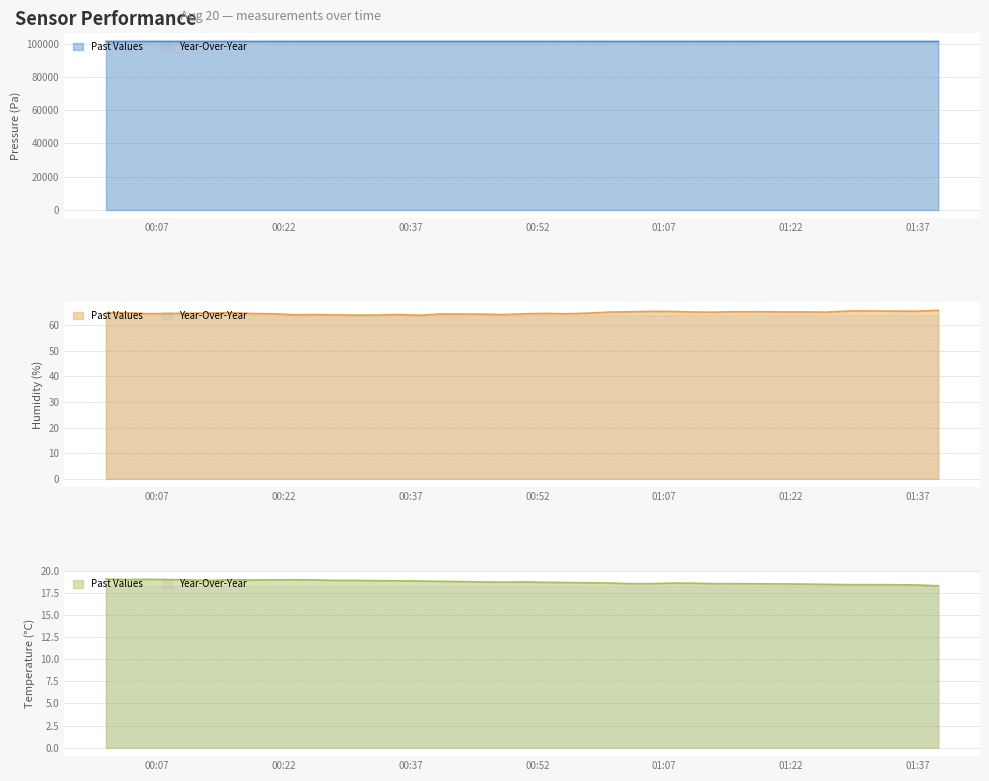

Rank the categories by BME280_pressure value from highest to lowest.

2022/08/20 00:01:00, 2022/08/20 00:08:25, 2022/08/20 00:05:59, 2022/08/20 00:50:31, 2022/08/20 00:43:06, 2022/08/20 00:40:37, 2022/08/20 00:38:05, 2022/08/20 00:10:52, 2022/08/20 00:25:41, 2022/08/20 00:35:39, 2022/08/20 00:03:30, 2022/08/20 00:47:59, 2022/08/20 00:33:09, 2022/08/20 00:15:50, 2022/08/20 01:12:45, 2022/08/20 00:28:07, 2022/08/20 00:30:34, 2022/08/20 00:45:33, 2022/08/20 00:52:57, 2022/08/20 00:57:55, 2022/08/20 00:20:47, 2022/08/20 01:05:22, 2022/08/20 01:10:18, 2022/08/20 01:15:15, 2022/08/20 00:23:14, 2022/08/20 00:13:24, 2022/08/20 01:07:49, 2022/08/20 01:17:46, 2022/08/20 01:00:28, 2022/08/20 01:31:33, 2022/08/20 01:23:28, 2022/08/20 00:18:15, 2022/08/20 01:02:54, 2022/08/20 01:20:25, 2022/08/20 01:39:24, 2022/08/20 00:55:25, 2022/08/20 01:26:05, 2022/08/20 01:29:02, 2022/08/20 01:36:49, 2022/08/20 01:34:01